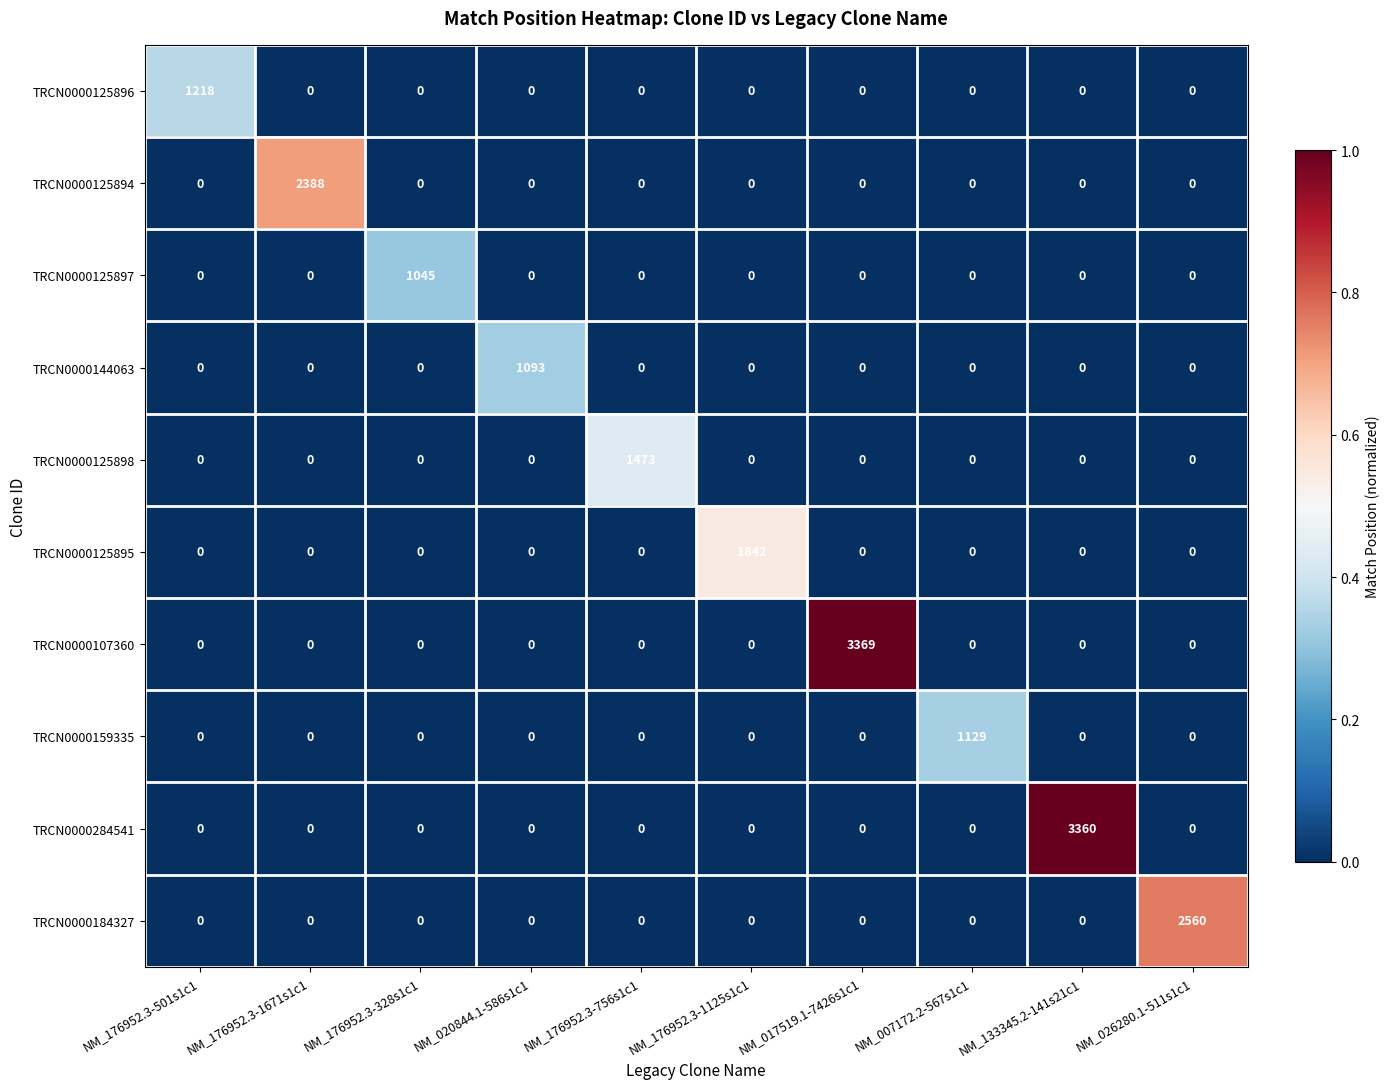

At how many categories does at least one series exceed 0?

10